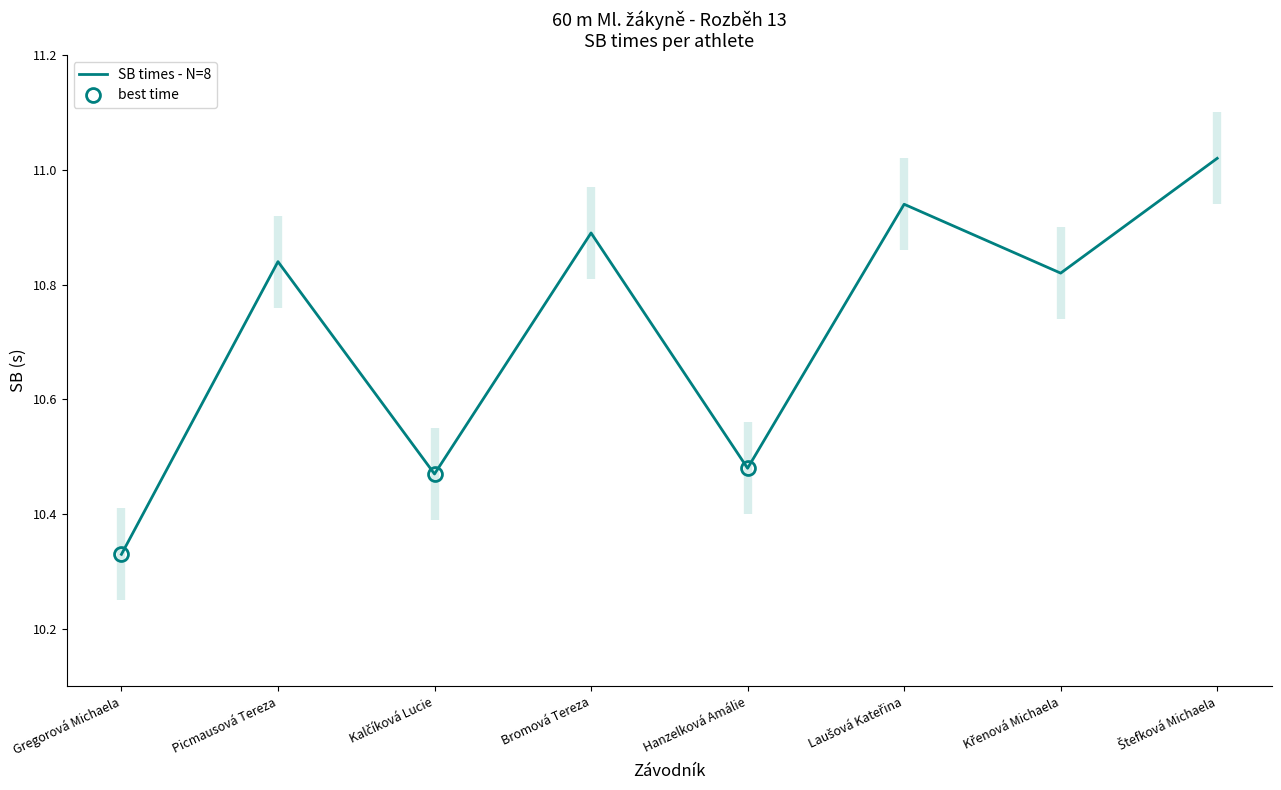

Rank the categories by value from highest to lowest.

Štefková Michaela, Laušová Kateřina, Bromová Tereza, Picmausová Tereza, Křenová Michaela, Hanzelková Amálie, Kalčíková Lucie, Gregorová Michaela